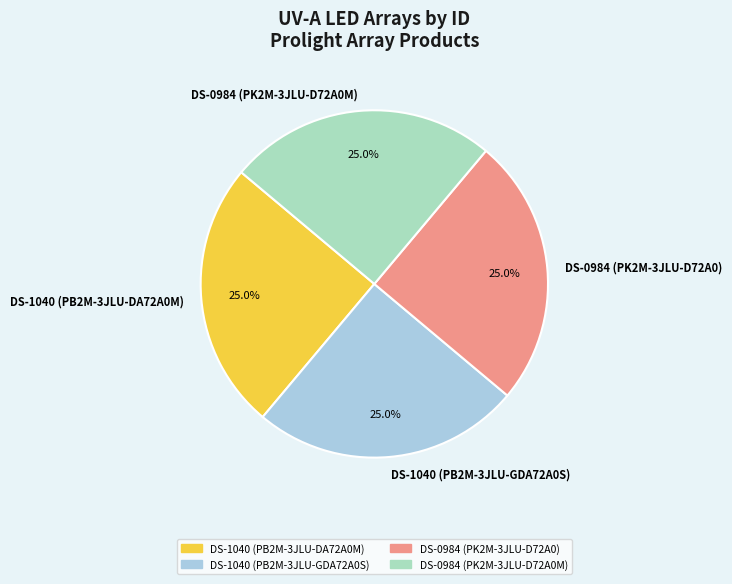

What percentage do DS-1040 (PB2M-3JLU-GDA72A0S) and DS-1040 (PB2M-3JLU-DA72A0M) together represent?

50.0%